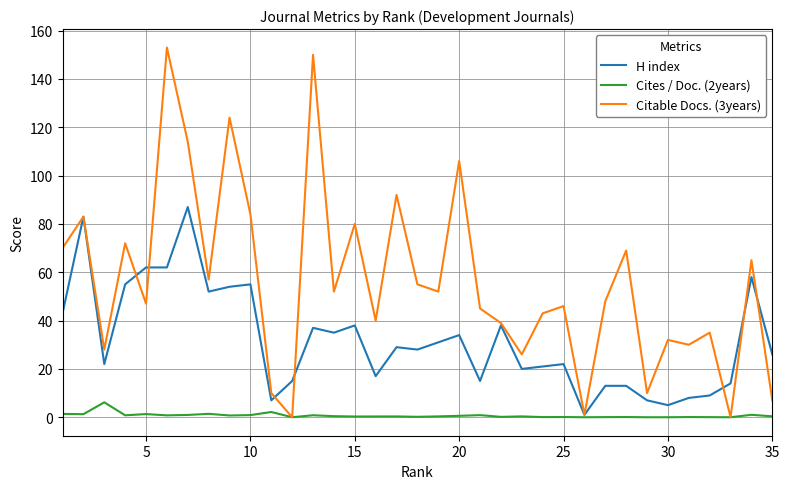

Which series has the largest range (max minus min)?

Citable Docs. (3years)